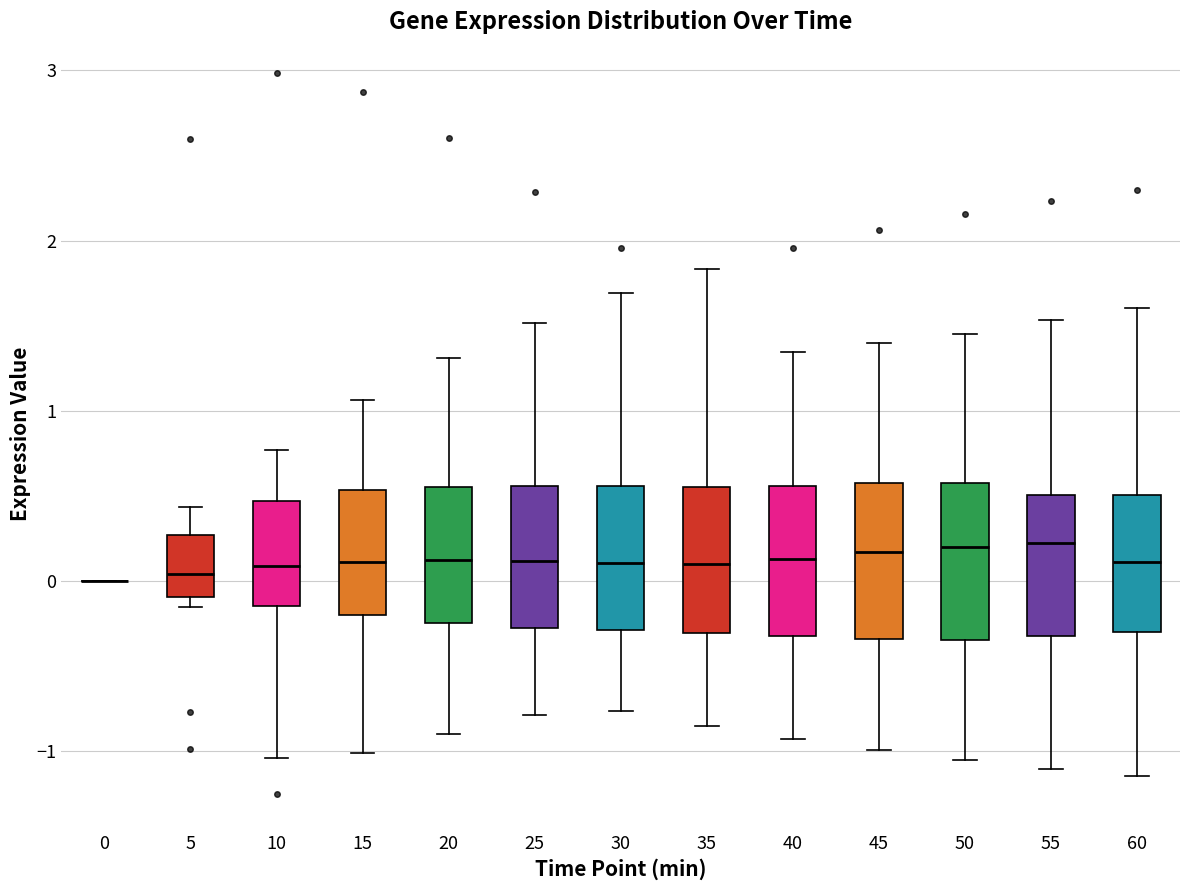

Where is the lower edge of the box at x = 45 on the y-axis? The values are not printed on the chart, so give them approximately, as read against the axis.

-0.3